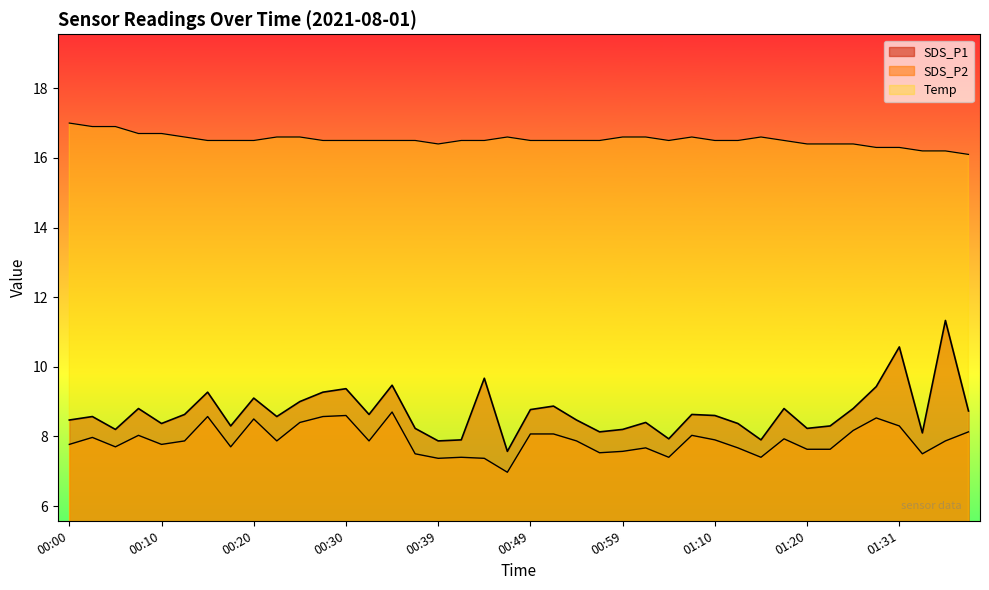

Reading right to left, list all the values displayed in this chart.

SDS_P1: 01:39=8.7	01:36=11.3	01:34=8.1	01:31=10.6	01:28=9.4	01:26=8.8	01:23=8.3	01:20=8.2	01:17=8.8	01:15=7.9	01:12=8.4	01:10=8.6	01:07=8.6	01:04=7.9	01:02=8.4	00:59=8.2	00:56=8.1	00:54=8.5	00:51=8.9	00:49=8.8	00:47=7.6	00:44=9.7	00:42=7.9	00:39=7.9	00:37=8.2	00:34=9.5	00:32=8.6	00:30=9.4	00:27=9.3	00:25=9.0	00:22=8.6	00:20=9.1	00:17=8.3	00:15=9.3	00:13=8.6	00:10=8.4	00:08=8.8	00:05=8.2	00:03=8.6	00:00=8.5
SDS_P2: 01:39=8.1	01:36=7.9	01:34=7.5	01:31=8.3	01:28=8.5	01:26=8.2	01:23=7.6	01:20=7.6	01:17=7.9	01:15=7.4	01:12=7.7	01:10=7.9	01:07=8.0	01:04=7.4	01:02=7.7	00:59=7.6	00:56=7.5	00:54=7.9	00:51=8.1	00:49=8.1	00:47=7.0	00:44=7.4	00:42=7.4	00:39=7.4	00:37=7.5	00:34=8.7	00:32=7.9	00:30=8.6	00:27=8.6	00:25=8.4	00:22=7.9	00:20=8.5	00:17=7.7	00:15=8.6	00:13=7.9	00:10=7.8	00:08=8.0	00:05=7.7	00:03=8.0	00:00=7.8
Temp: 01:39=16.1	01:36=16.2	01:34=16.2	01:31=16.3	01:28=16.3	01:26=16.4	01:23=16.4	01:20=16.4	01:17=16.5	01:15=16.6	01:12=16.5	01:10=16.5	01:07=16.6	01:04=16.5	01:02=16.6	00:59=16.6	00:56=16.5	00:54=16.5	00:51=16.5	00:49=16.5	00:47=16.6	00:44=16.5	00:42=16.5	00:39=16.4	00:37=16.5	00:34=16.5	00:32=16.5	00:30=16.5	00:27=16.5	00:25=16.6	00:22=16.6	00:20=16.5	00:17=16.5	00:15=16.5	00:13=16.6	00:10=16.7	00:08=16.7	00:05=16.9	00:03=16.9	00:00=17.0